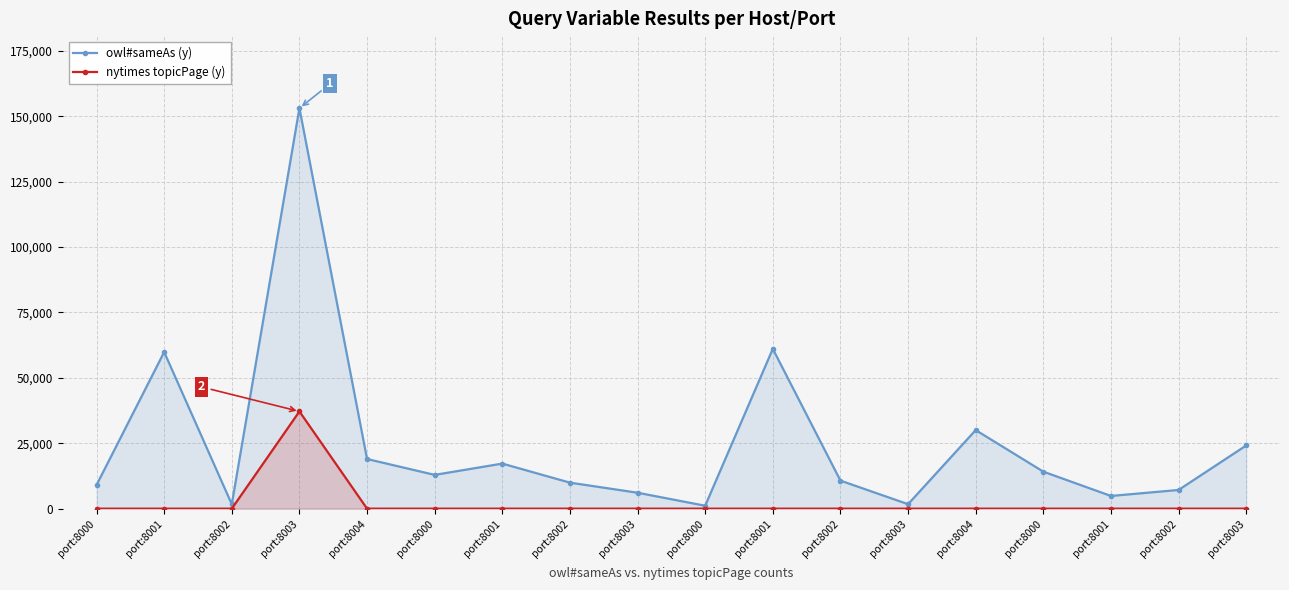

Is the value of owl#sameAs (y) at port:8004 greater than the value of nytimes topicPage (y) at port:8003?

No